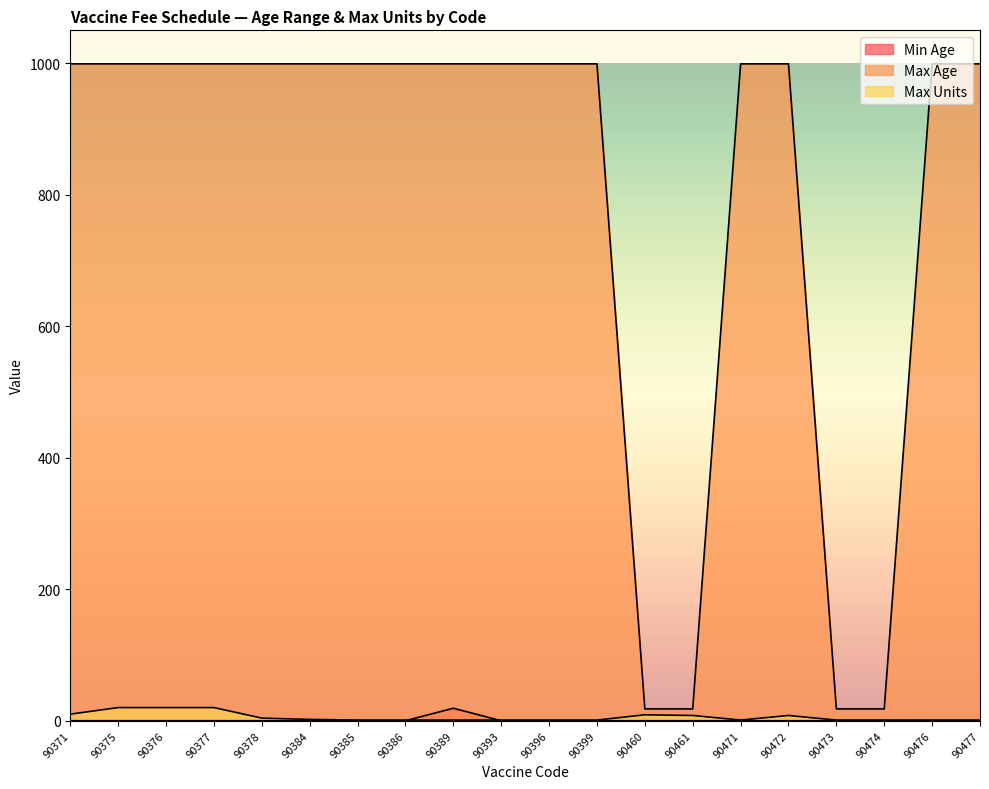

Reading left to right, list all the values displayed in this chart.

Min Age: 0	0	0	0	0	0	0	0	19	0	0	0	0	0	0	0	0	0	0	0
Max Age: 999	999	999	999	999	999	999	999	999	999	999	999	18	18	999	999	18	18	999	999
Max Units: 10	20	20	20	4	2	1	1	1	1	1	1	9	8	1	8	1	1	1	1